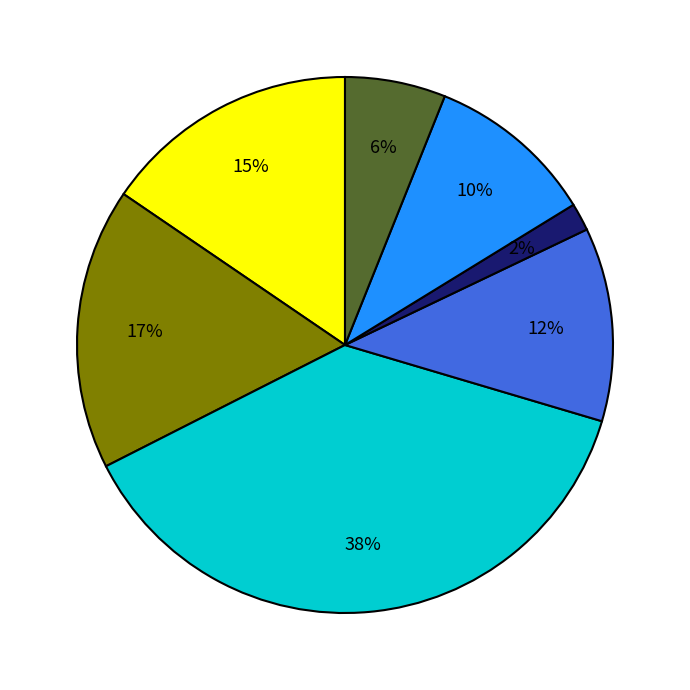

To the nearest percent, what is the average slice percentage?

14%